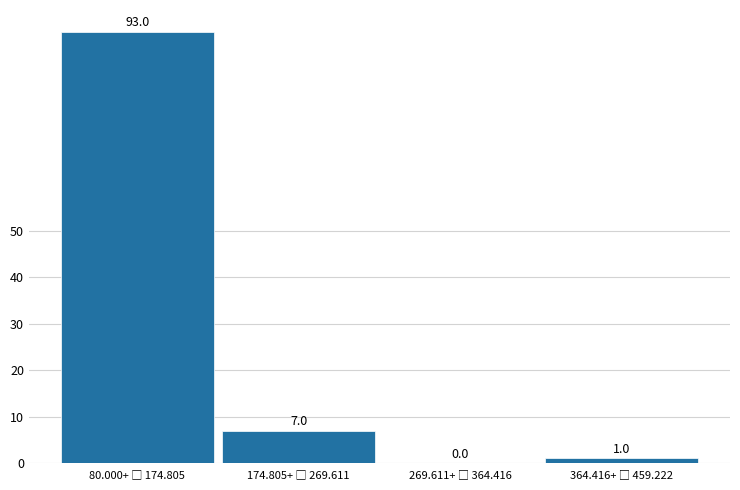

What is the greatest value displayed?

93